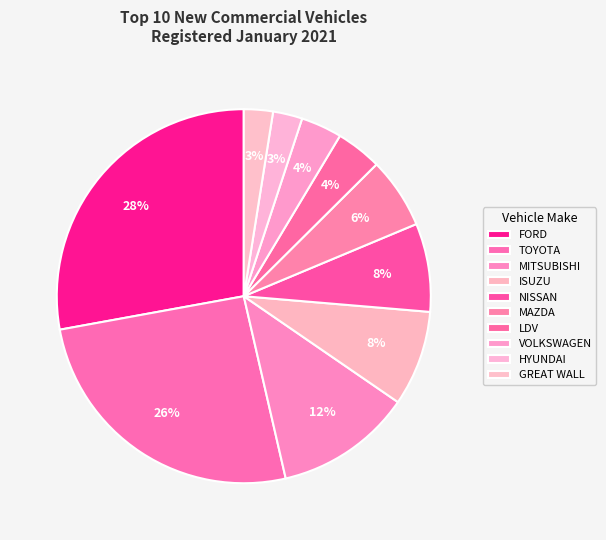

What percentage is the NISSAN slice, to the nearest percent?

8%